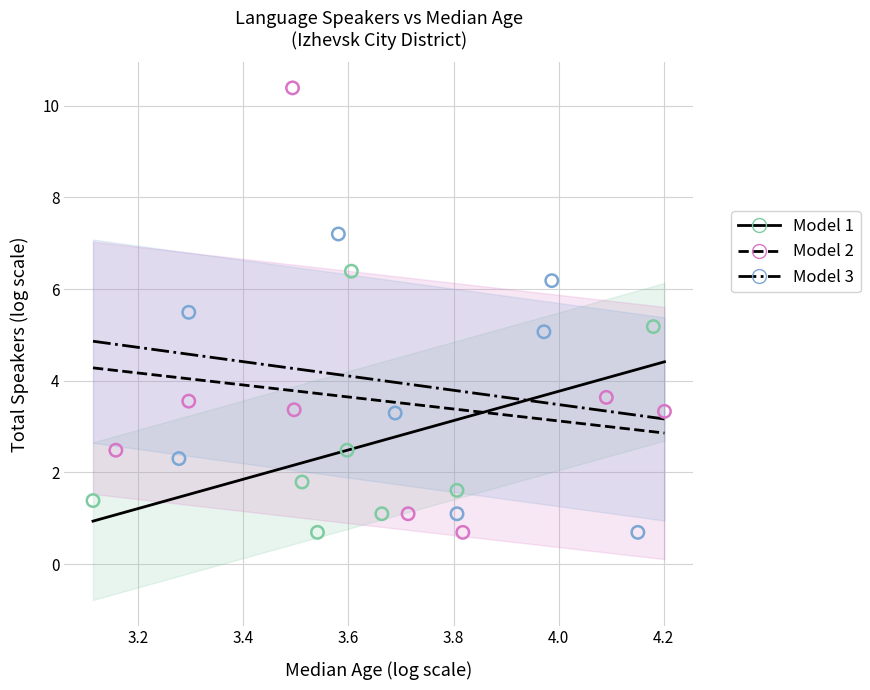

Which series reaches the maximum Y coordinate?

Model 2